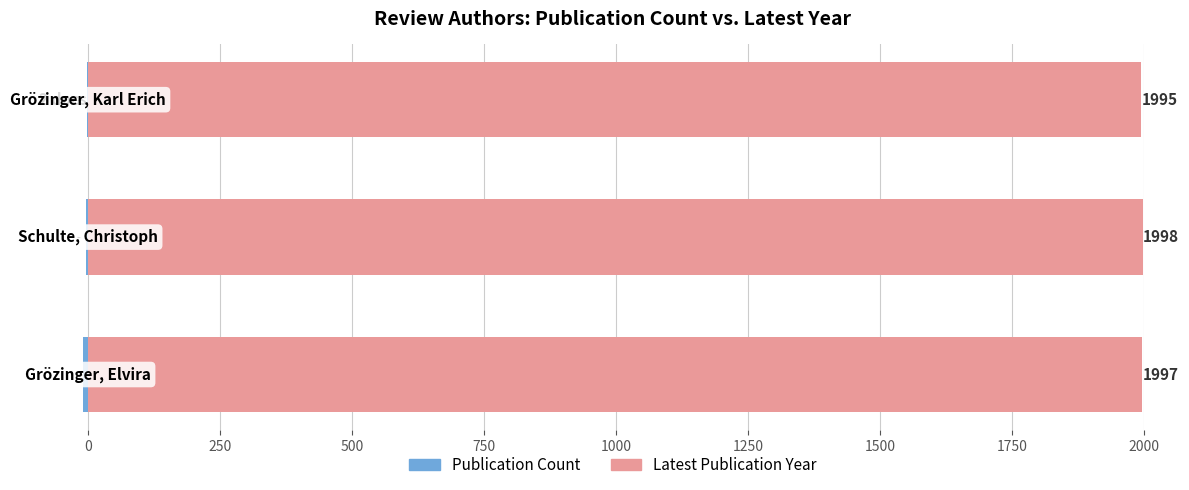

How many data points does each series have?

3